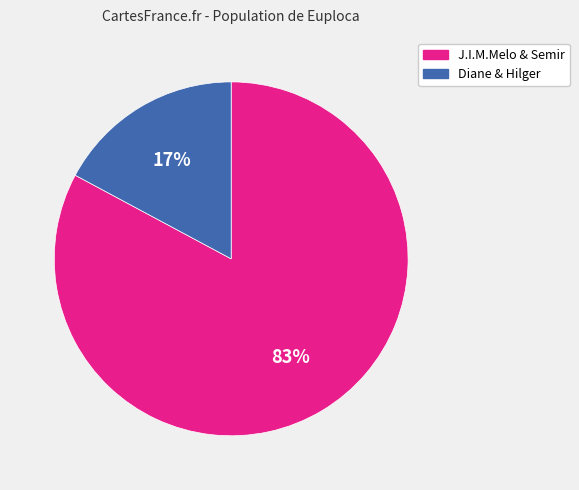

Is there a majority slice in this chart?

Yes